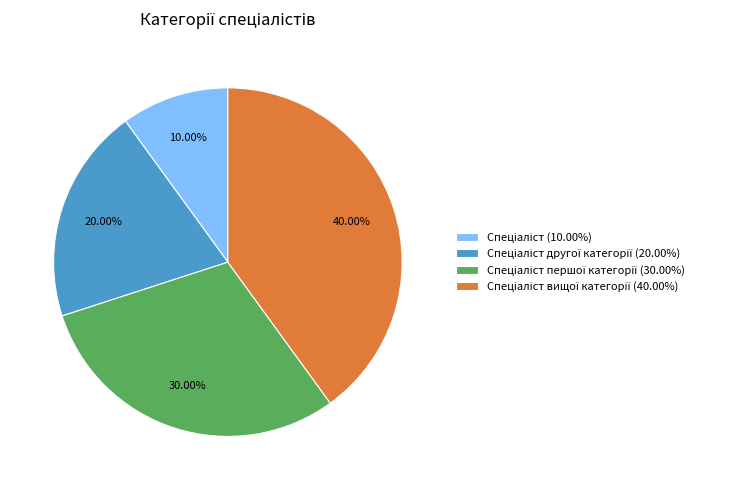

Is there a majority slice in this chart?

No